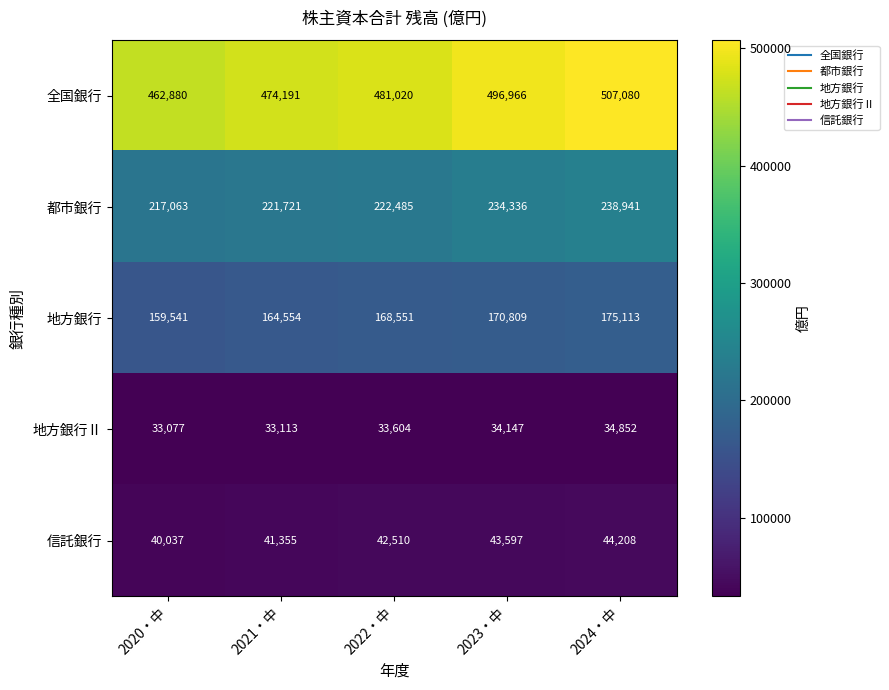

Rank the series at 2024・中 from lowest to highest value.

地方銀行Ⅱ, 信託銀行, 地方銀行, 都市銀行, 全国銀行